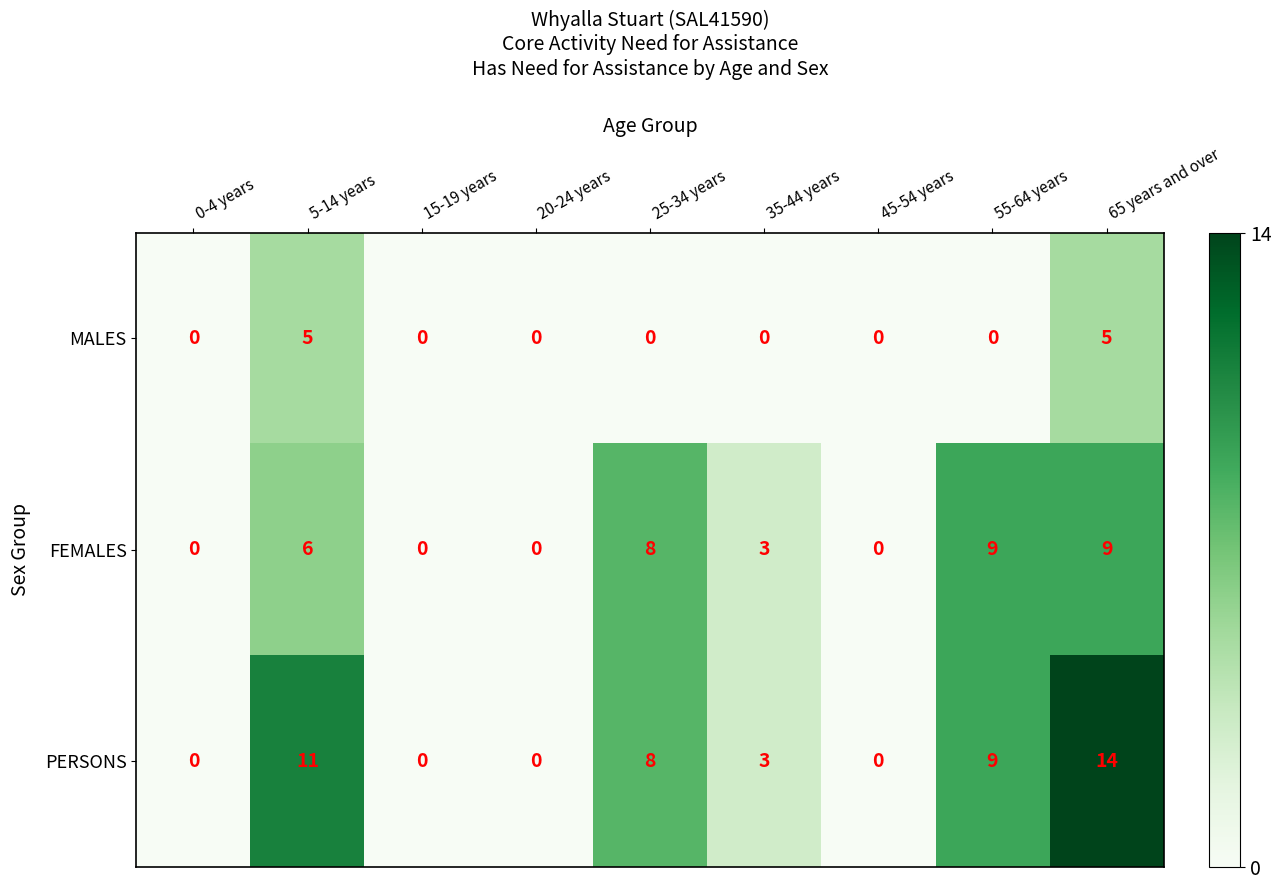

What is the spread (max minus min) of values at 65 years and over?

9